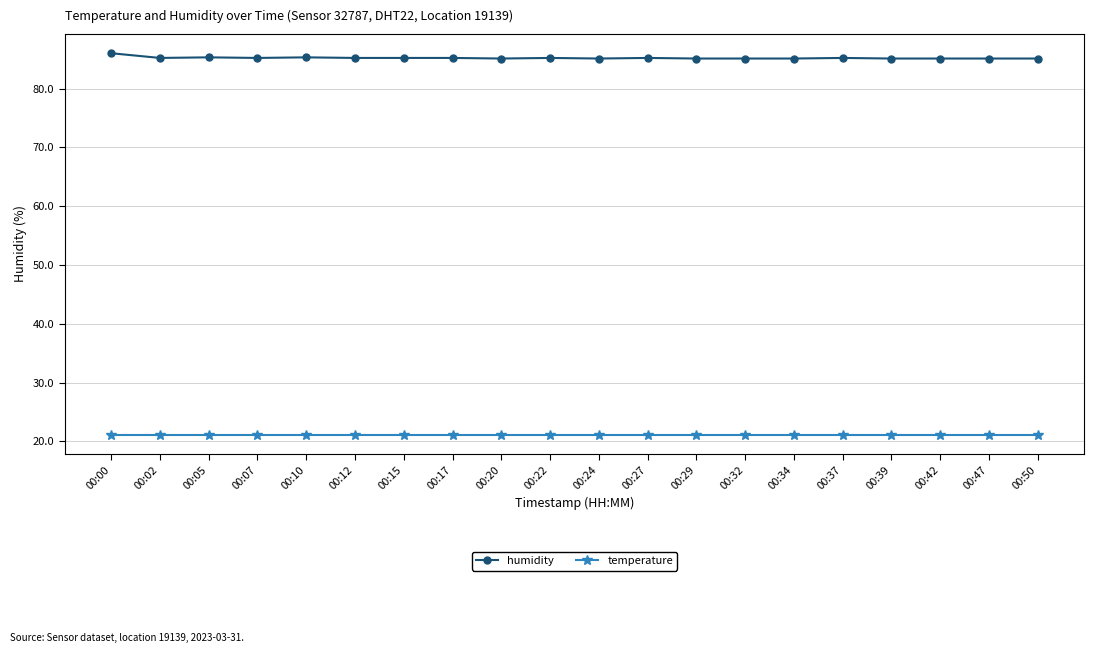

What is the average value of the temperature series?

21.1